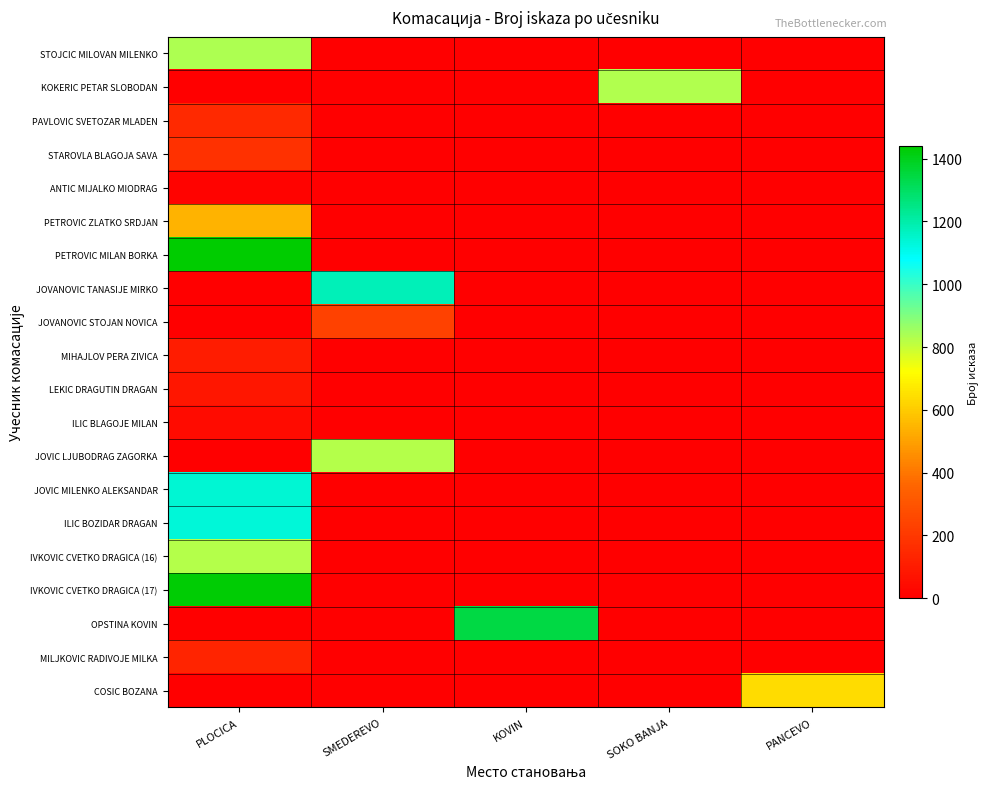

Rank the series by their maximum value, from highest to lowest.

PETROVIC MILAN BORKA, IVKOVIC CVETKO DRAGICA (17), OPSTINA KOVIN, JOVANOVIC TANASIJE MIRKO, JOVIC MILENKO ALEKSANDAR, ILIC BOZIDAR DRAGAN, STOJCIC MILOVAN MILENKO, KOKERIC PETAR SLOBODAN, JOVIC LJUBODRAG ZAGORKA, IVKOVIC CVETKO DRAGICA (16), COSIC BOZANA, PETROVIC ZLATKO SRDJAN, JOVANOVIC STOJAN NOVICA, STAROVLA BLAGOJA SAVA, PAVLOVIC SVETOZAR MLADEN, MILJKOVIC RADIVOJE MILKA, MIHAJLOV PERA ZIVICA, LEKIC DRAGUTIN DRAGAN, ILIC BLAGOJE MILAN, ANTIC MIJALKO MIODRAG